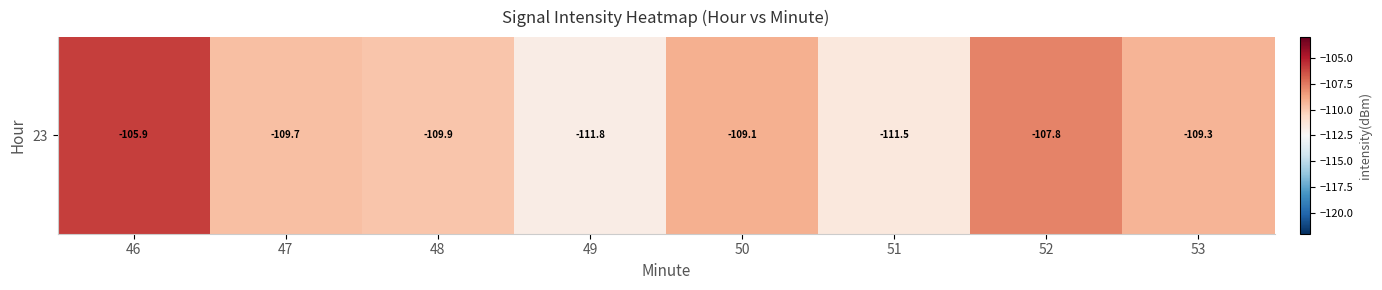

Rank the categories by value from highest to lowest.

46, 52, 50, 53, 47, 48, 51, 49